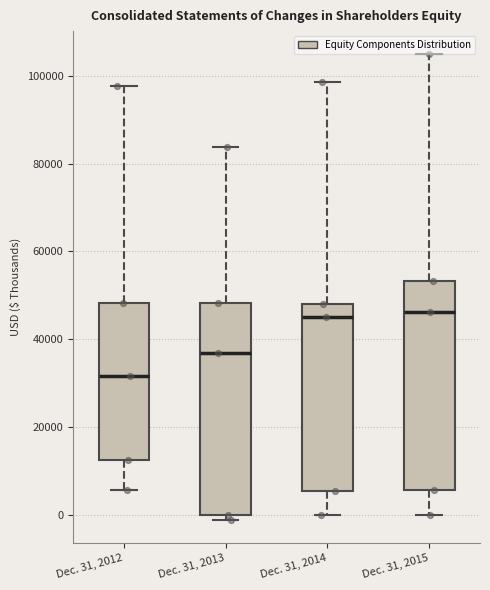

Reading left to right, transcribe this box plot: for each box, give where its median line is, the range the box spans, and where its two whiskers end, as read against the y-axis. The values are not printed on the chart, so give them approximately, as read against the axis.

Dec. 31, 2012: median 32000, box 12000 to 48000, whiskers 6000 to 98000
Dec. 31, 2013: median 36000, box 0 to 48000, whiskers -2000 to 84000
Dec. 31, 2014: median 46000, box 6000 to 48000, whiskers 0 to 98000
Dec. 31, 2015: median 46000, box 6000 to 54000, whiskers 0 to 104000